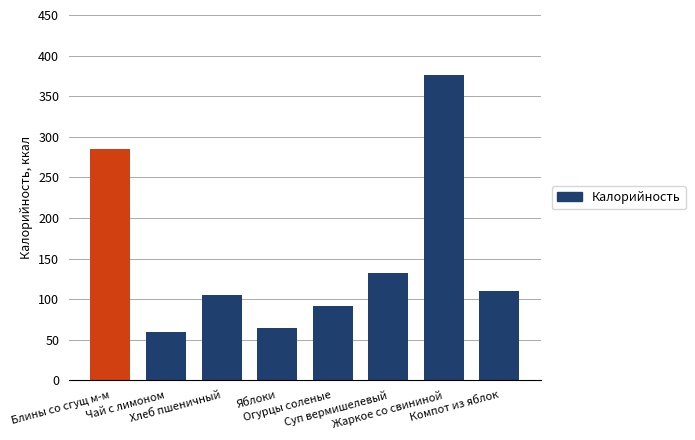

True or false: Белки has a value of 3.2 at Хлеб пшеничный.

False